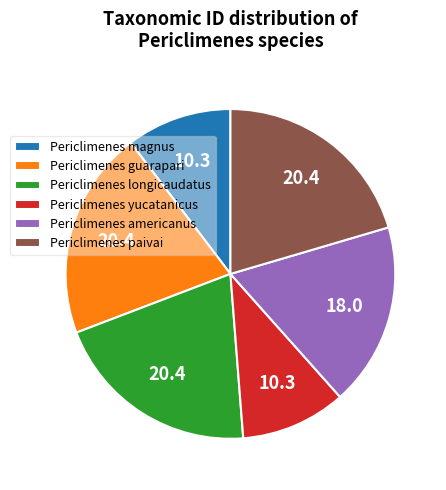

Do Periclimenes yucatanicus and Periclimenes longicaudatus together represent more than half of the pie?

No